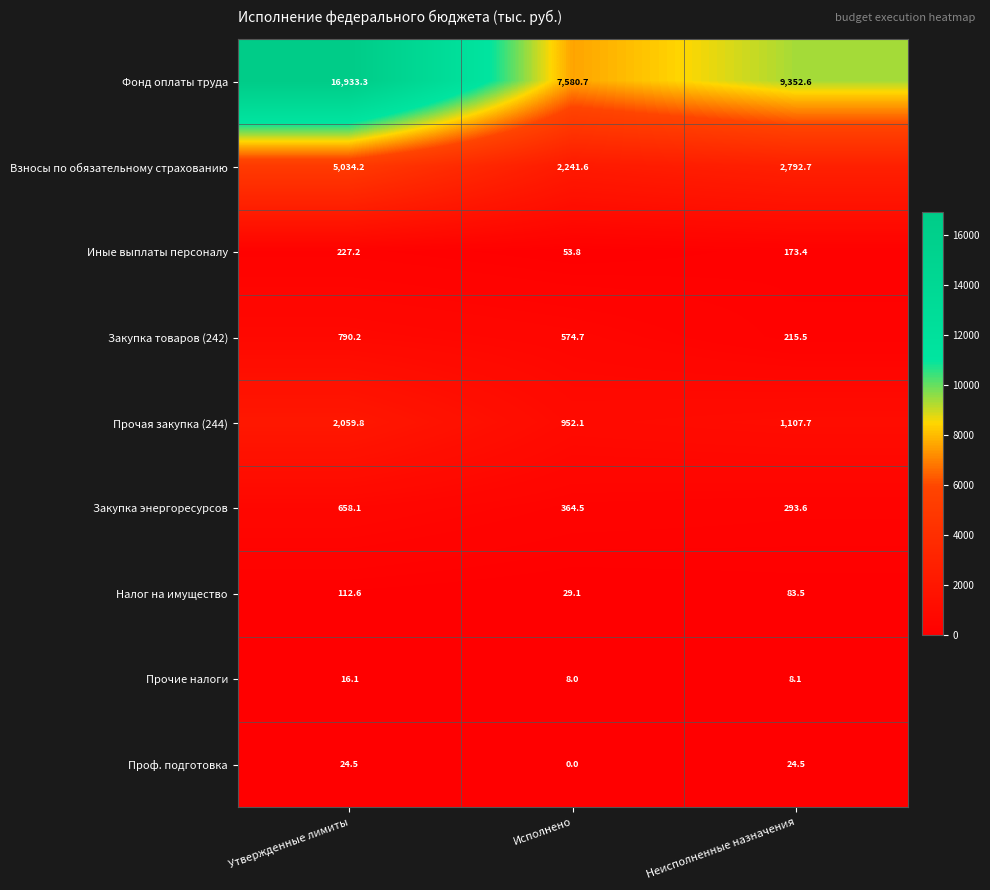

List the series in order of their peak value, lowest first.

Прочие налоги, Проф. подготовка, Налог на имущество, Иные выплаты персоналу, Закупка энергоресурсов, Закупка товаров (242), Прочая закупка (244), Взносы по обязательному страхованию, Фонд оплаты труда